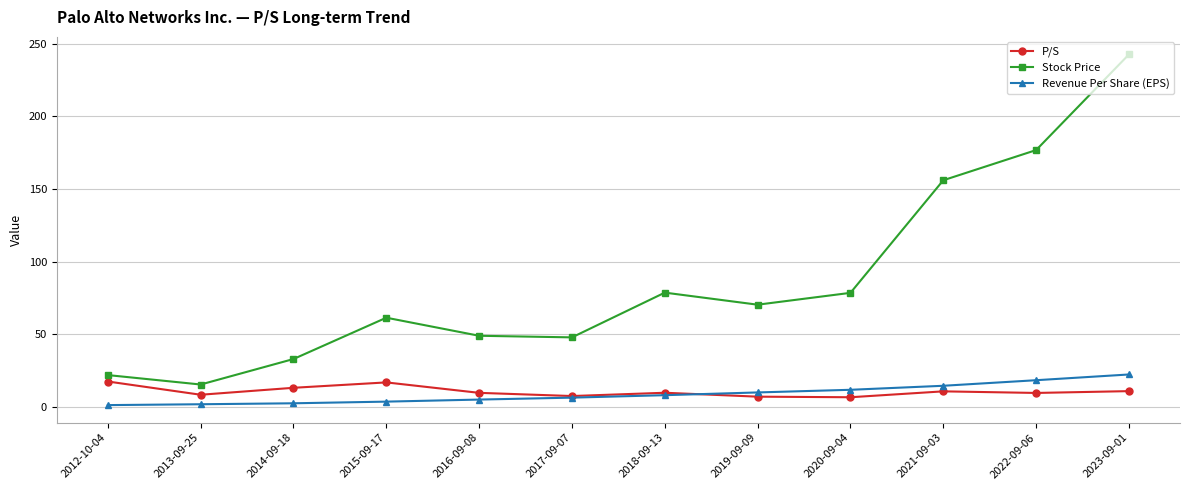

Rank the series at 2015-09-17 from highest to lowest value.

Stock Price, P/S, Revenue Per Share (EPS)